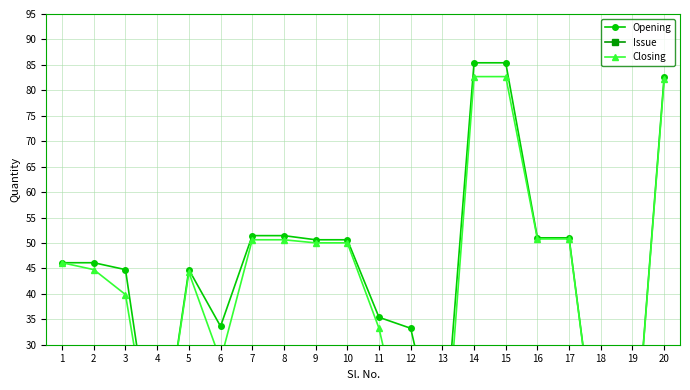

How many series are shown in this chart?

3